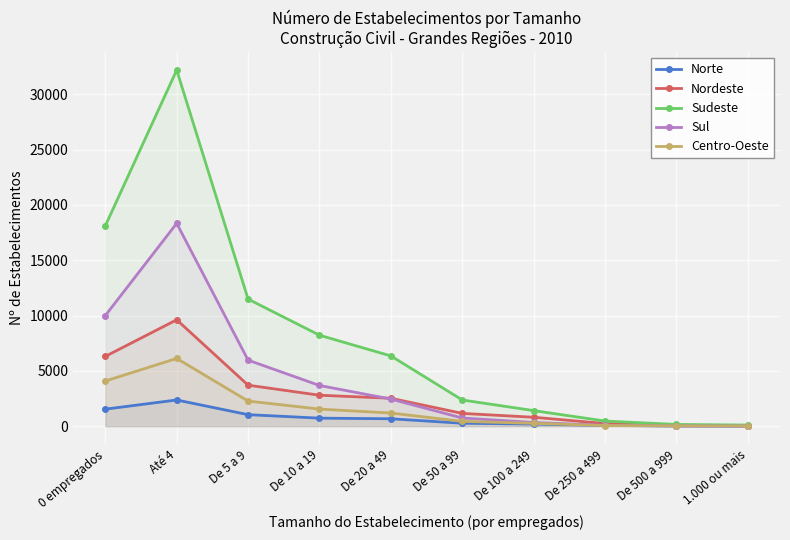

What is the maximum value for Norte?

2369